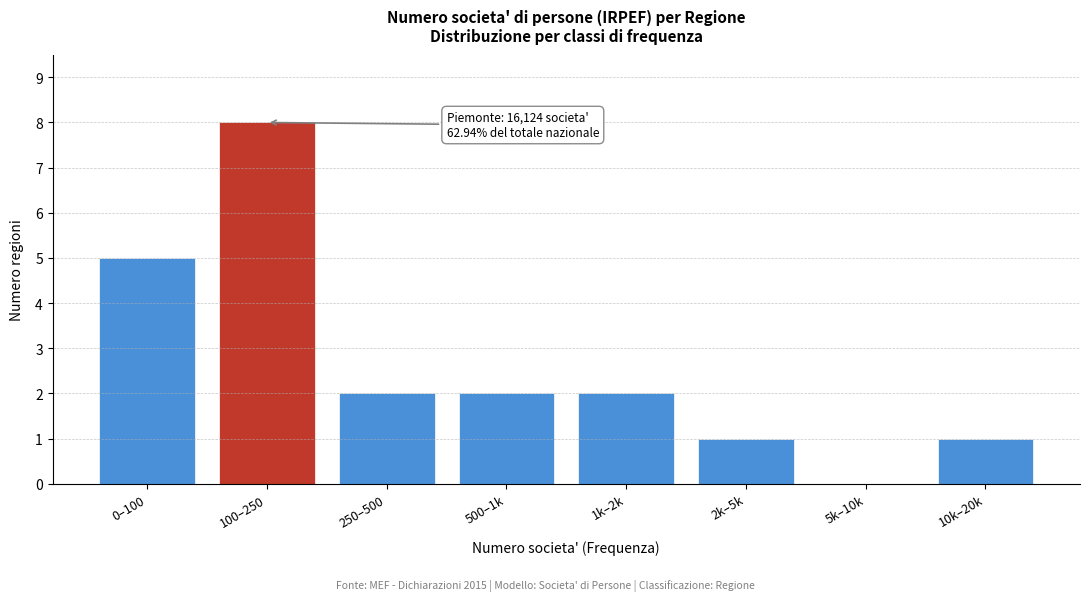

Reading right to left, transcribe all the data shown in this chart.

10k–20k=1	5k–10k=0	2k–5k=1	1k–2k=2	500–1k=2	250–500=2	100–250=8	0–100=5